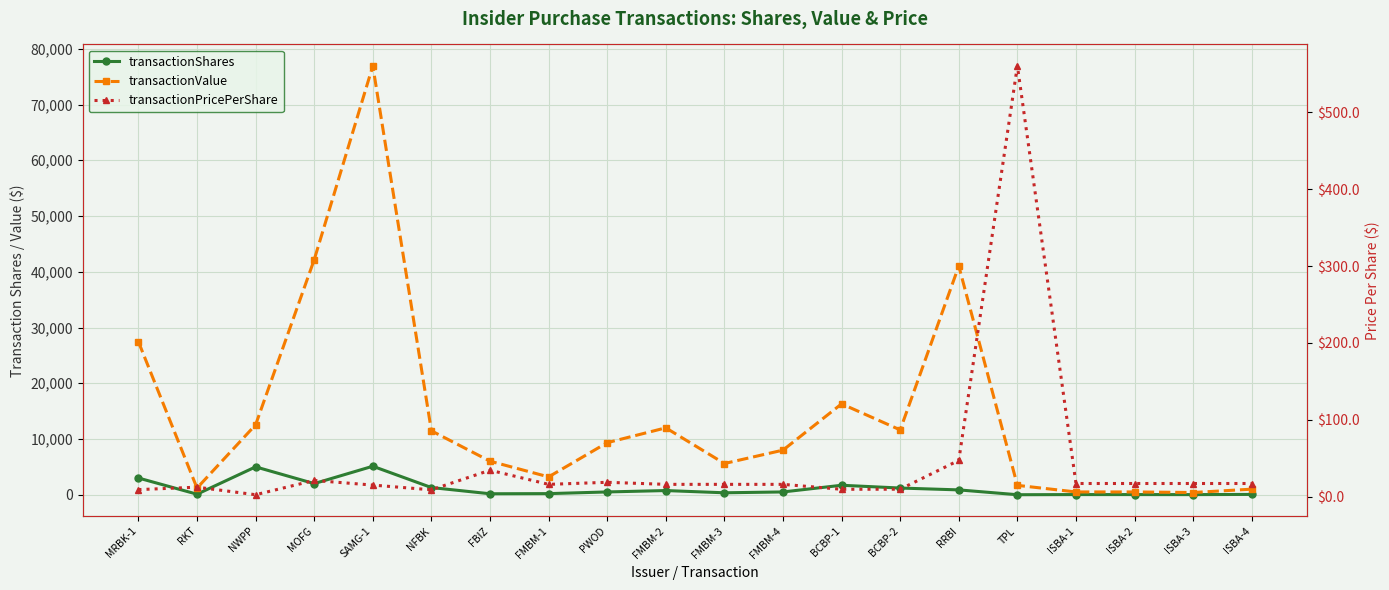

Does the chart display data point markers on the line(s)?

Yes